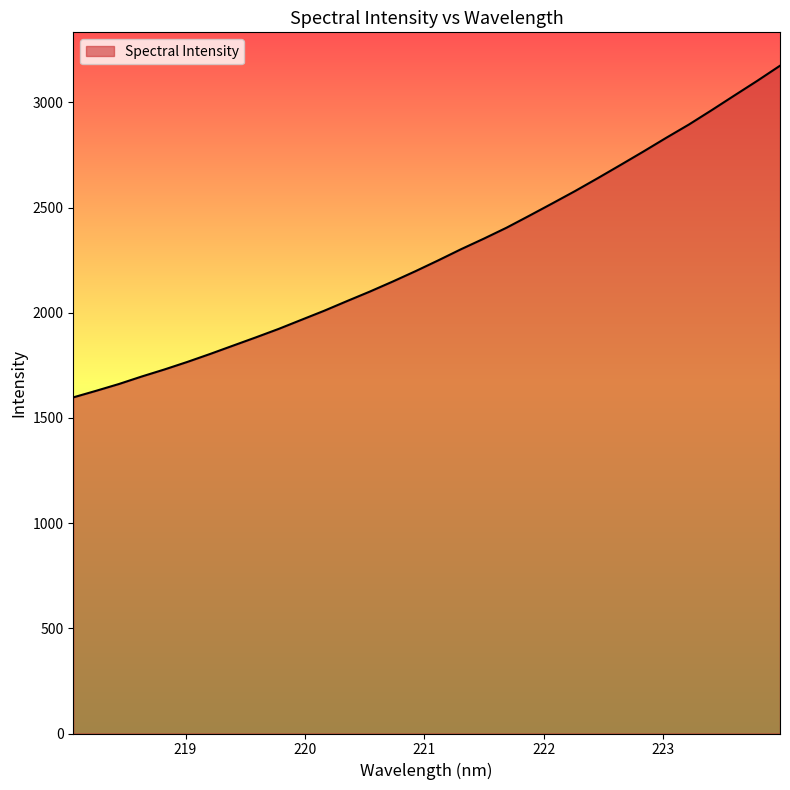

What is the maximum value shown in the chart?

3174.0